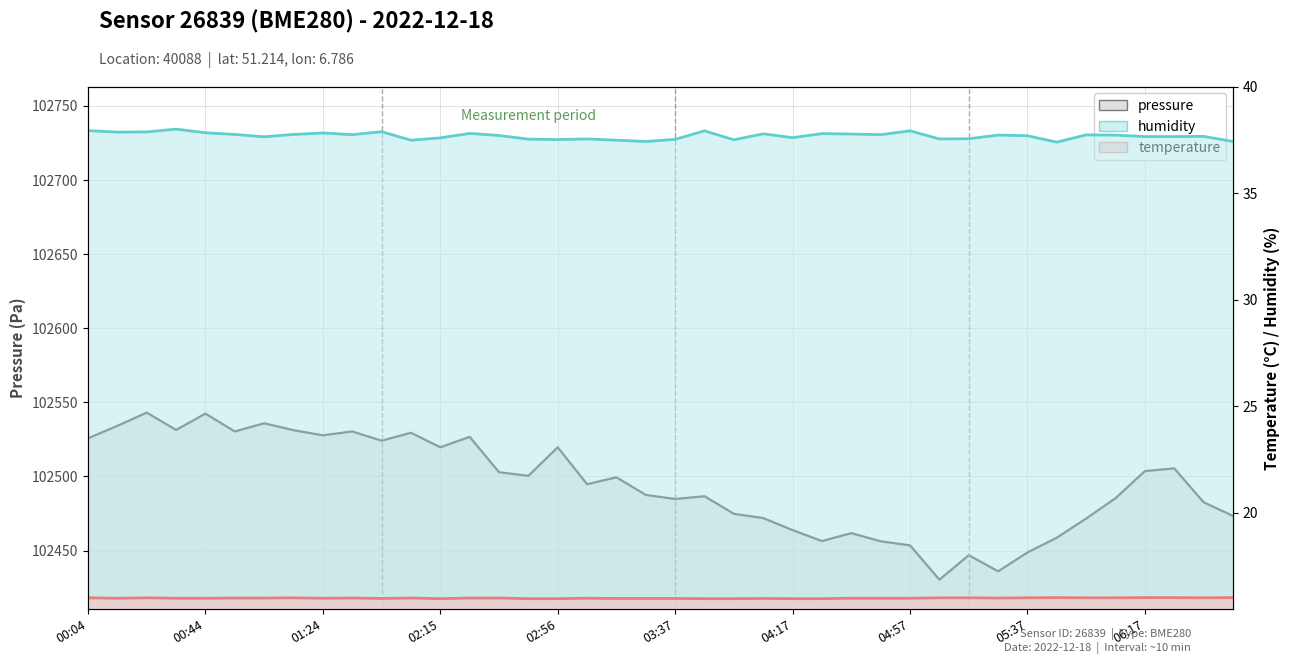

True or false: humidity has a value of 58.4 at 04:57.

False